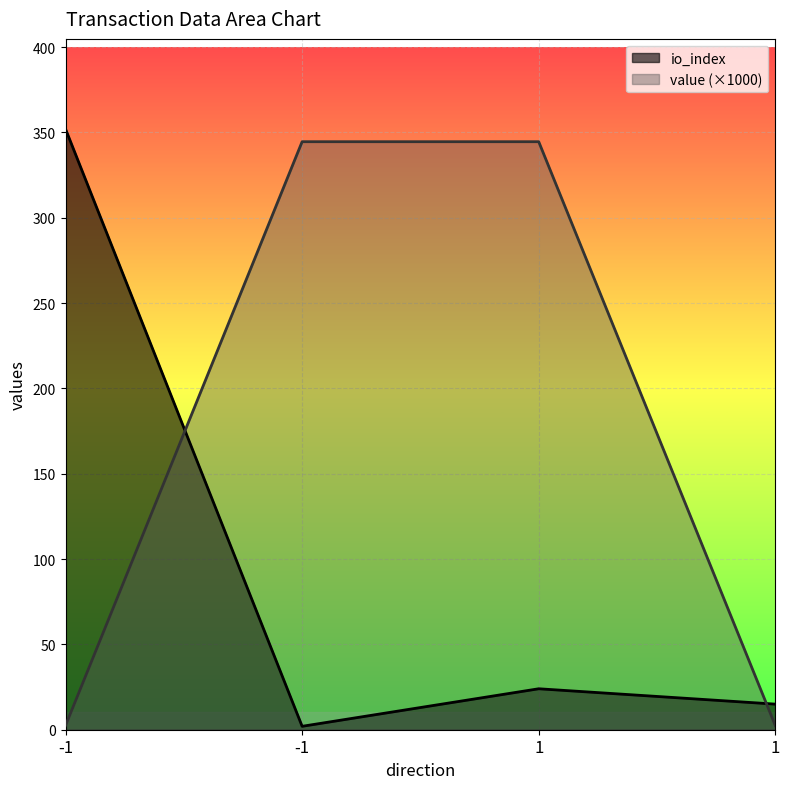

Reading right to left, what are all the values shown in this chart?

io_index: 1=15.0	1=24.0	-1=2.0	-1=352.0
value: 1=2.4	1=344.6	-1=344.6	-1=2.4